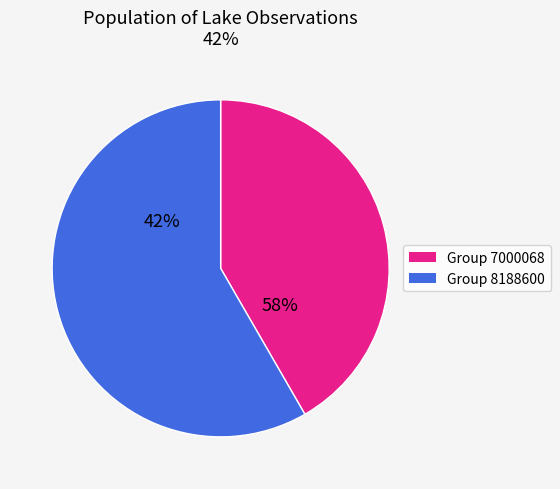

How many segments does this pie chart have?

2